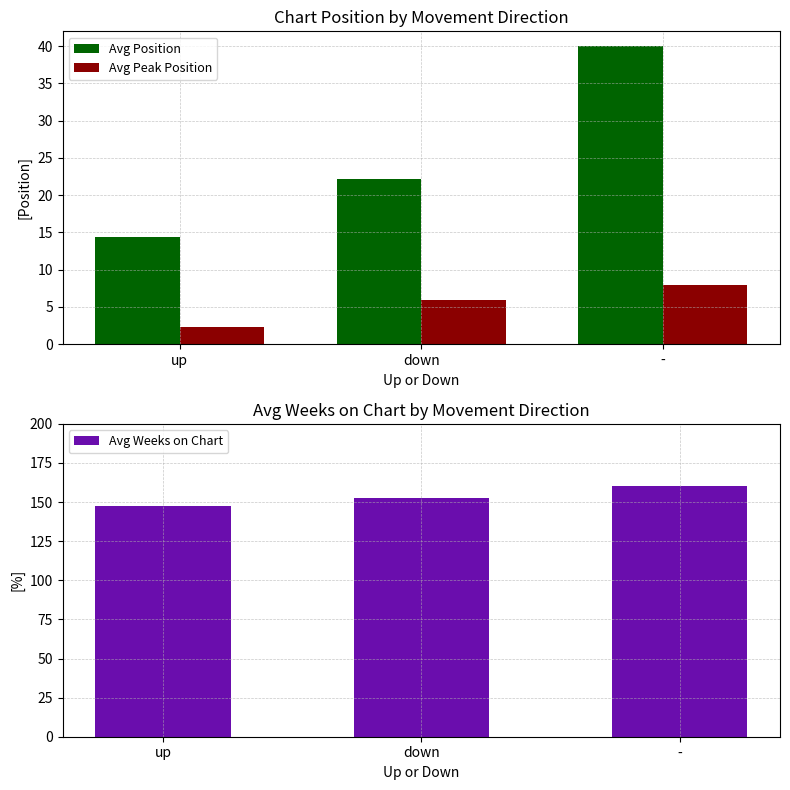

What are all the series names shown in the legend?

Avg Position, Avg Peak Position, Avg Weeks on Chart